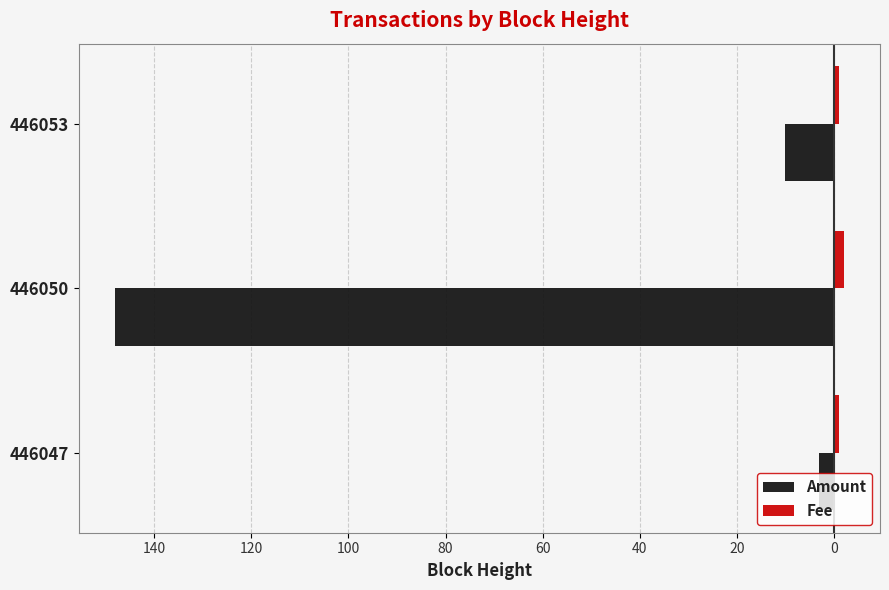

What are all the series names shown in the legend?

Amount, Fee